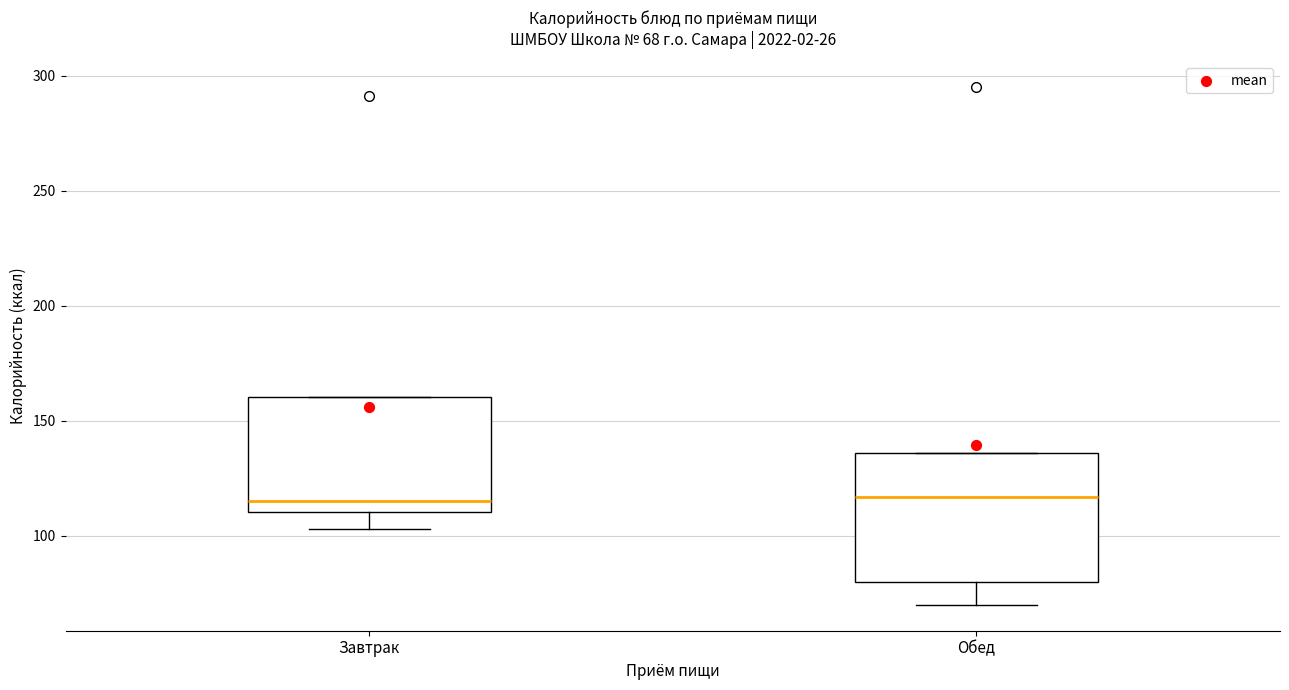

Which box is the tallest, from its lower edge to its upper edge?

Обед